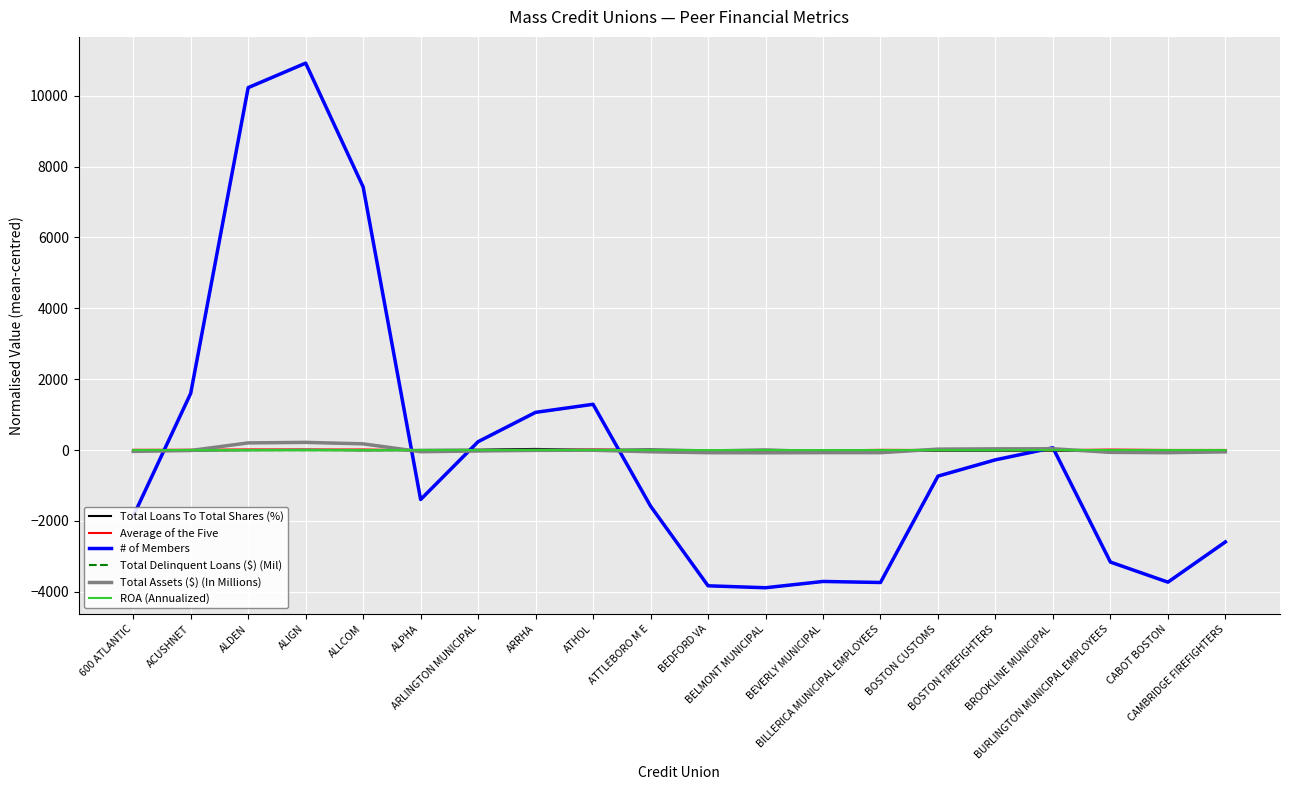

True or false: # of Members has more than 2 points higher than both neighbors.

True